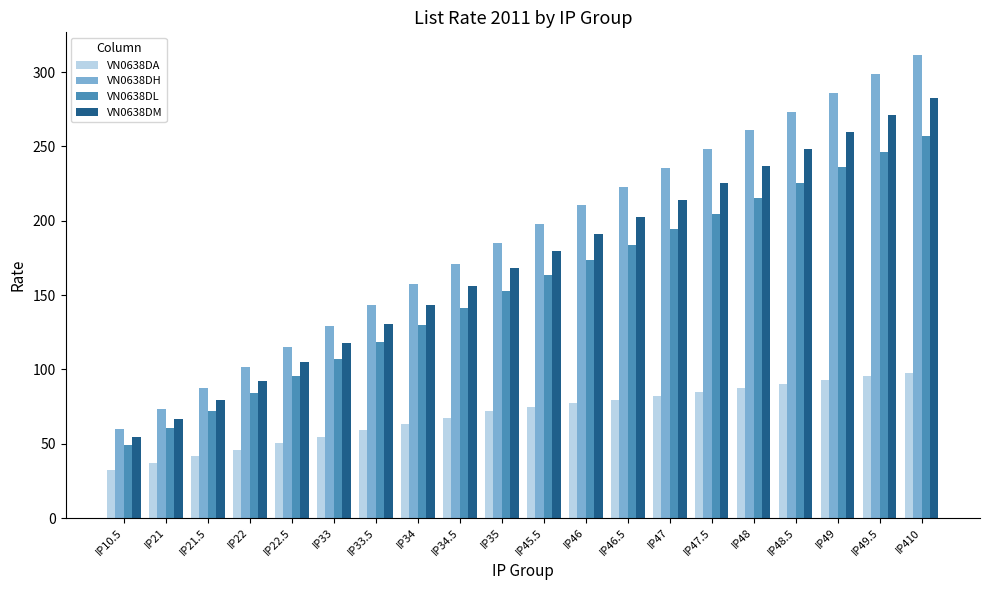

How many bars are there in total?

80